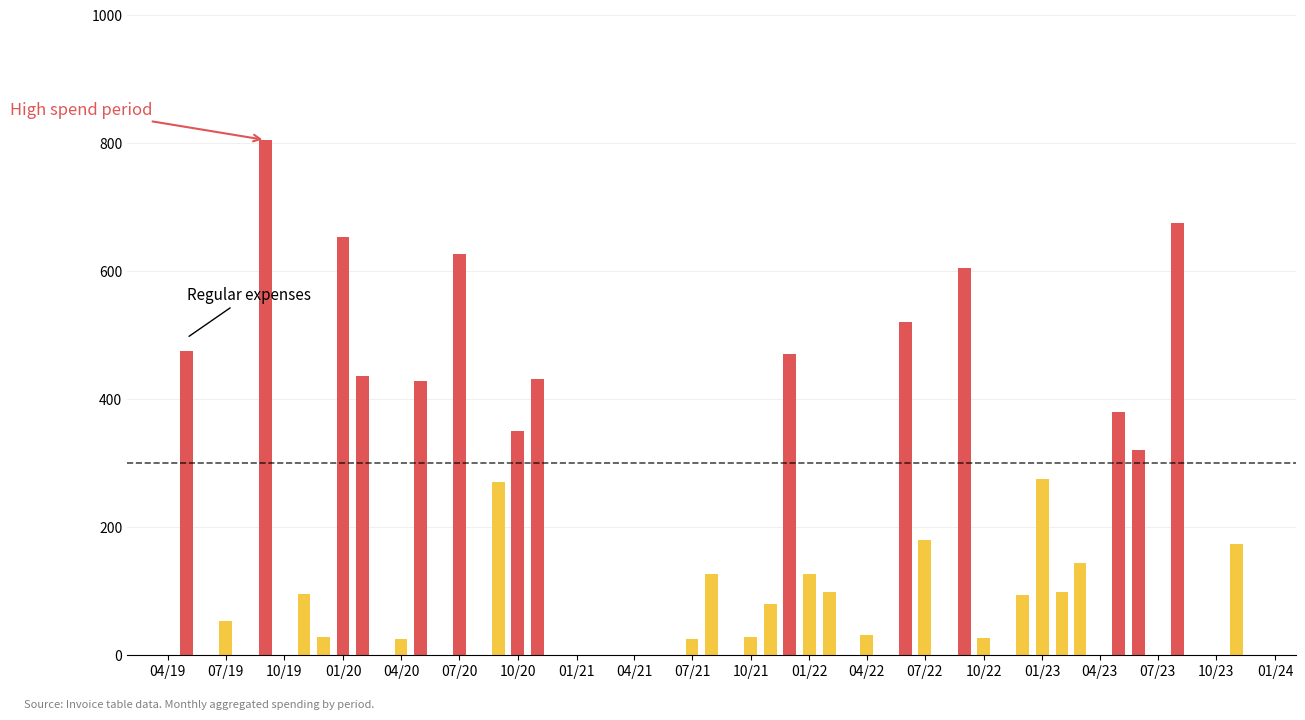

What is the minimum value shown in the chart?

26.2